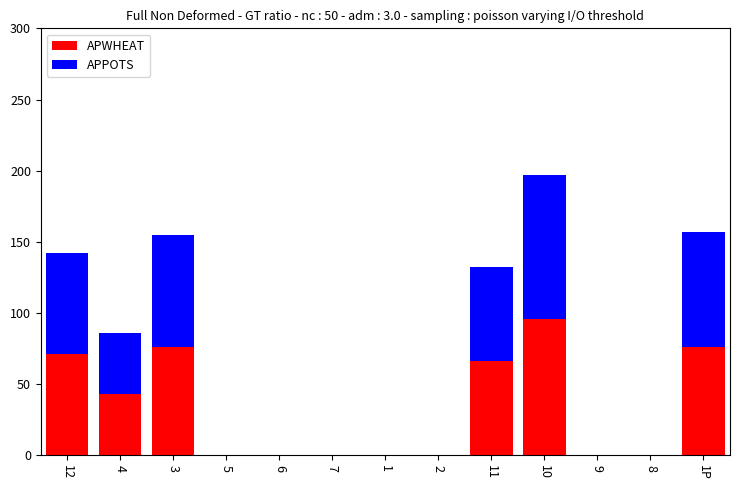

How many data points does each series have?

13